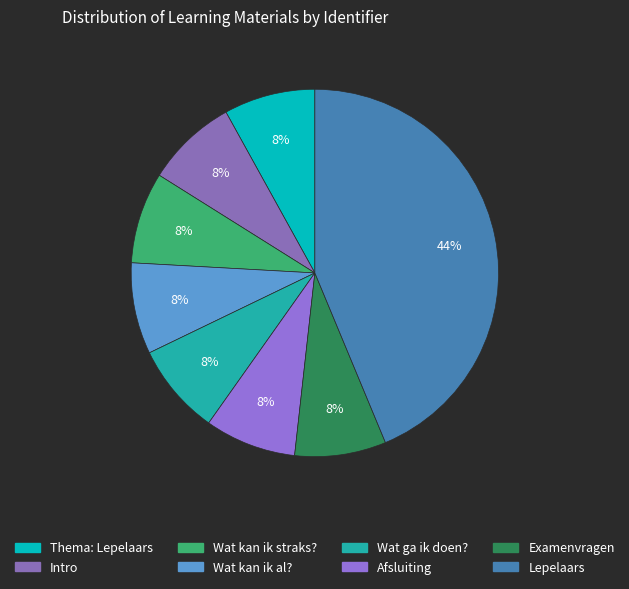

Rank the categories by value from lowest to highest.

Thema: Lepelaars, Intro, Wat kan ik straks?, Wat ga ik doen?, Wat kan ik al?, Afsluiting, Examenvragen, Lepelaars